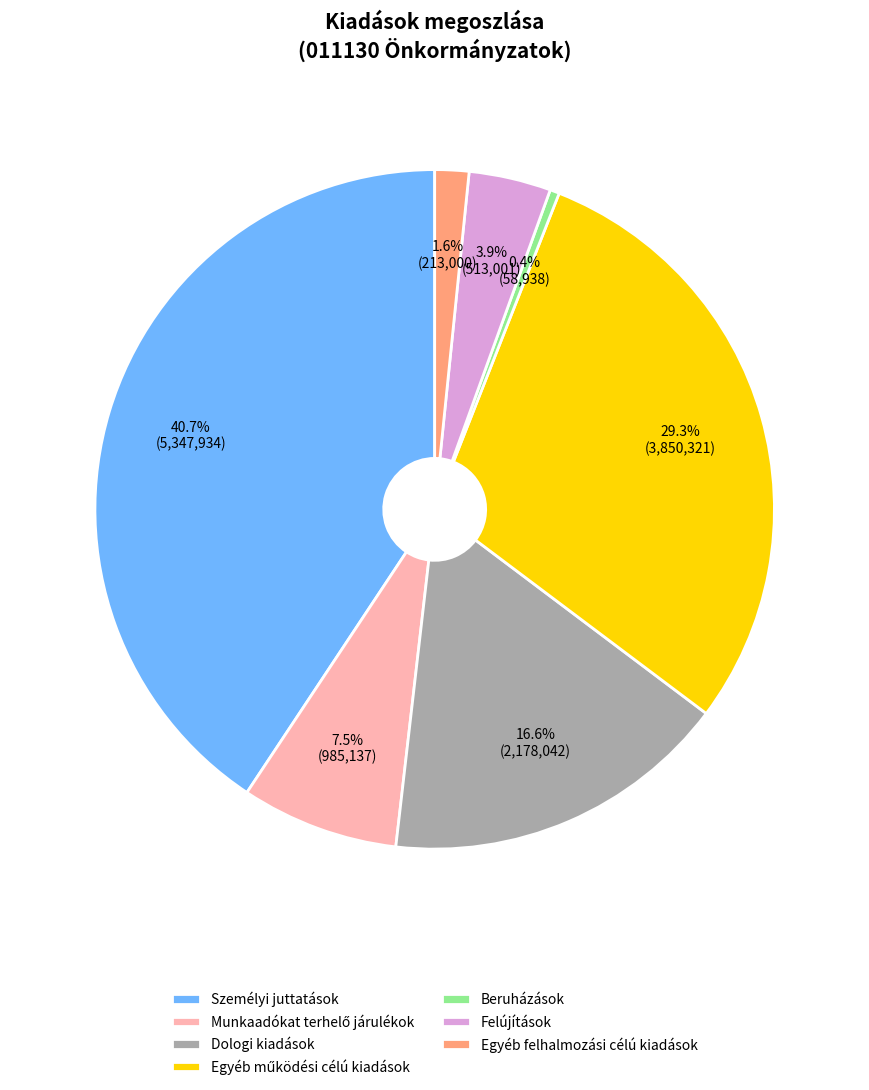

Is there any slice that represents more than half of the pie?

No